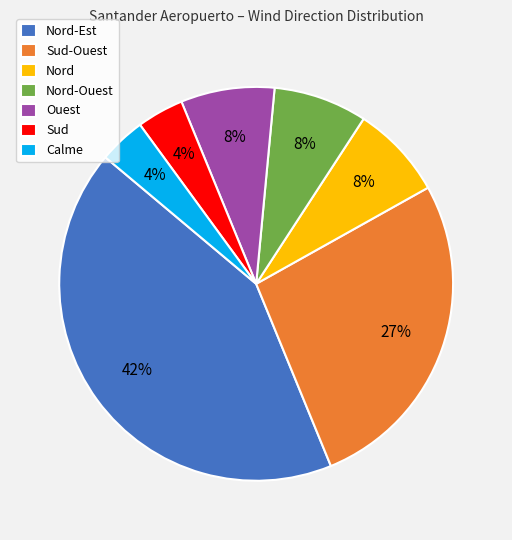

Combined, do Nord-Est and Calme account for over 50%?

No